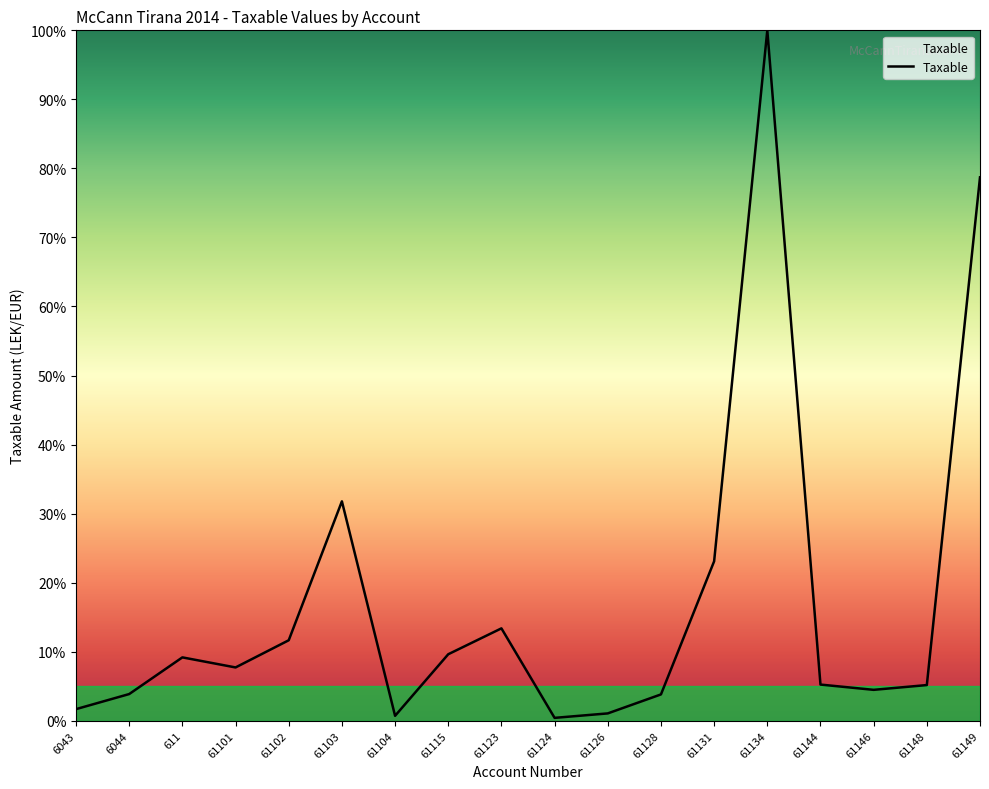

Which has a higher value, 611 or 61149?

61149